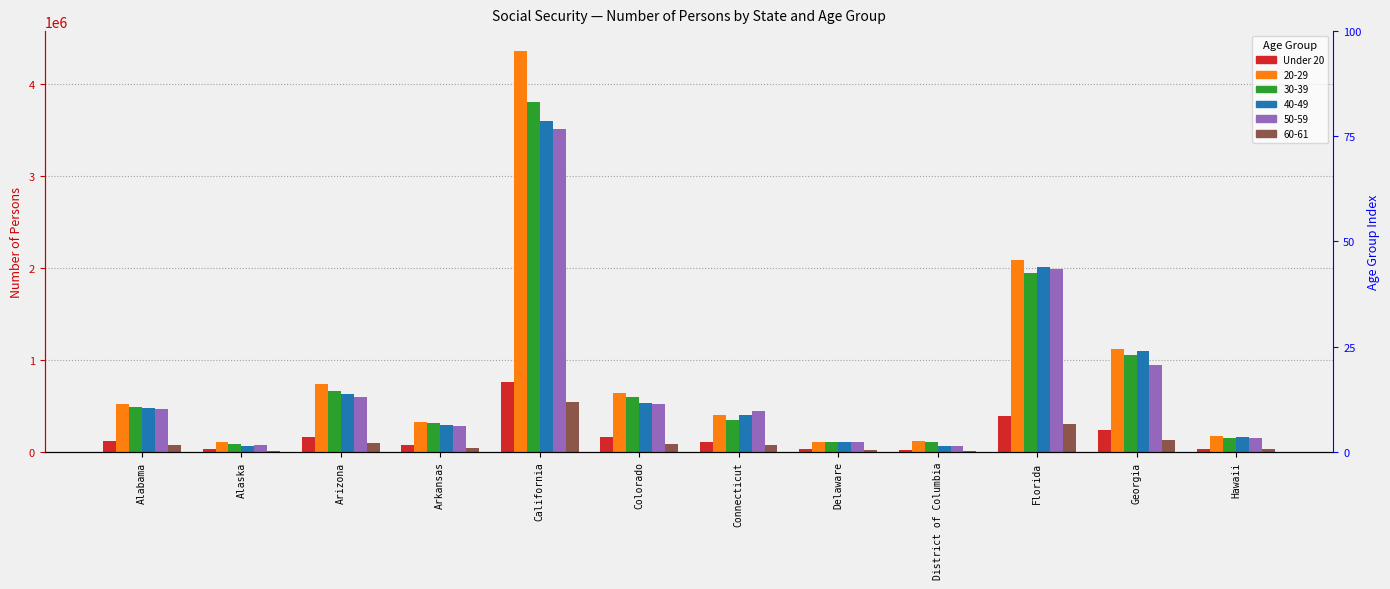

List the labels in order of value, largest first.

California, Florida, Georgia, Arizona, Colorado, Alabama, Connecticut, Arkansas, Hawaii, Delaware, Alaska, District of Columbia